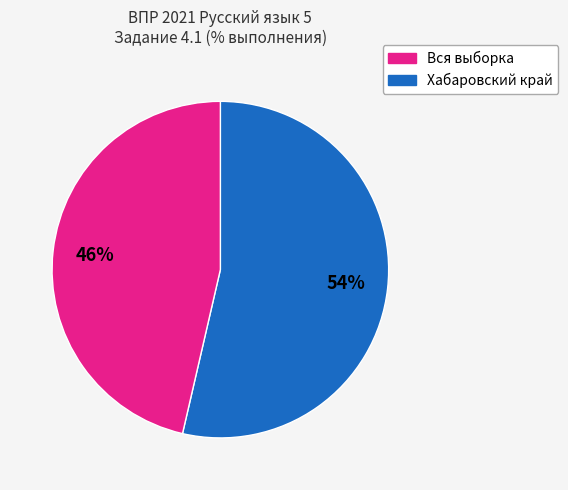

How many segments does this pie chart have?

2